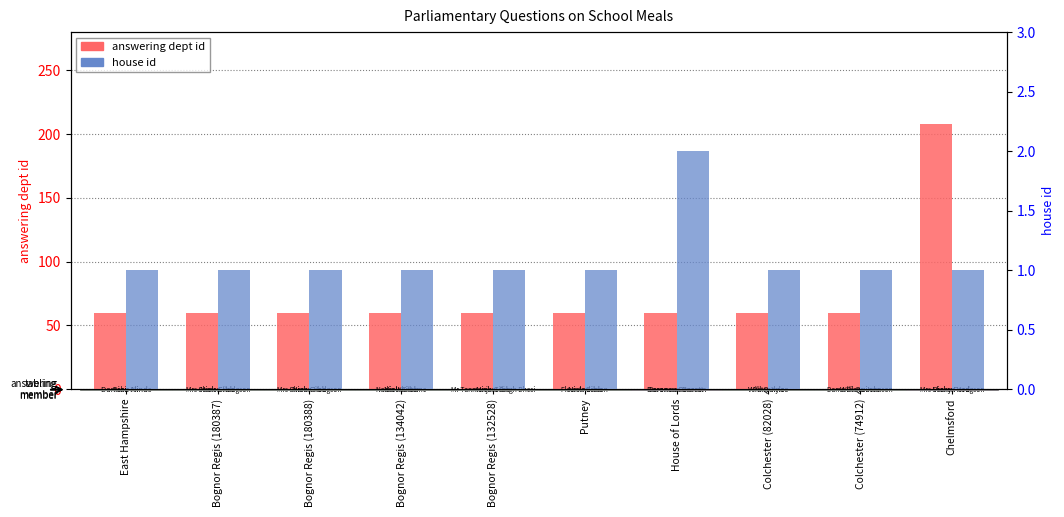

Which series has the widest spread of values?

answering dept id